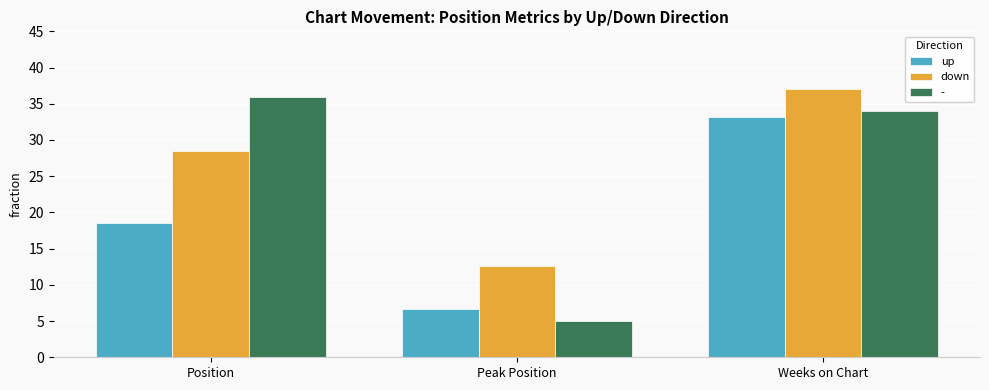

What value does the down series have at Weeks on Chart?

37.0